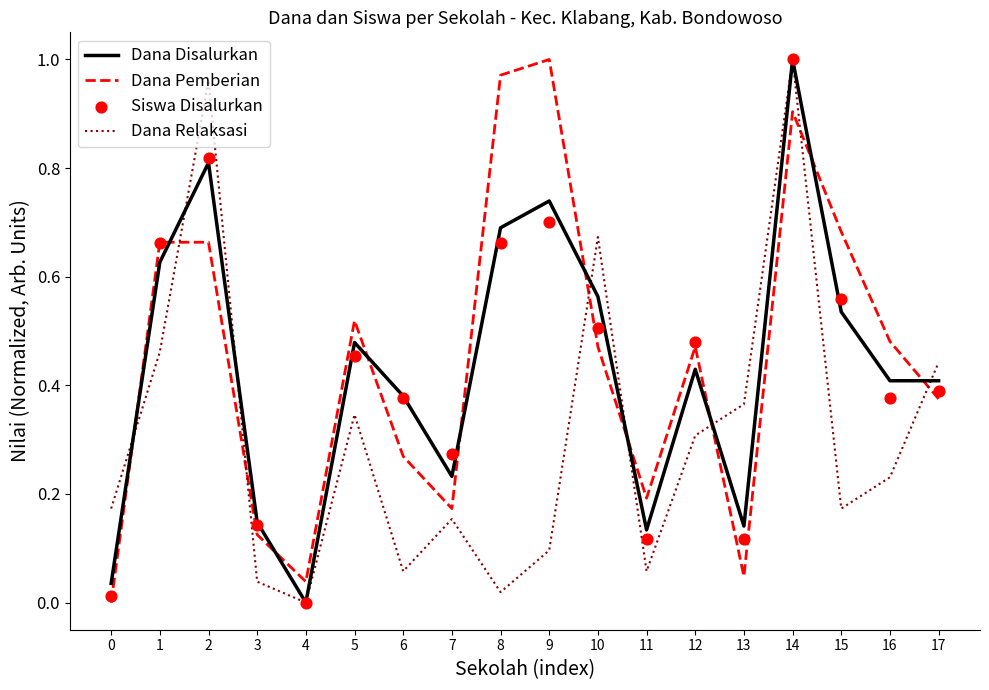

What are all the series names shown in the legend?

Dana Disalurkan, Dana Pemberian, Dana Relaksasi, Siswa Disalurkan